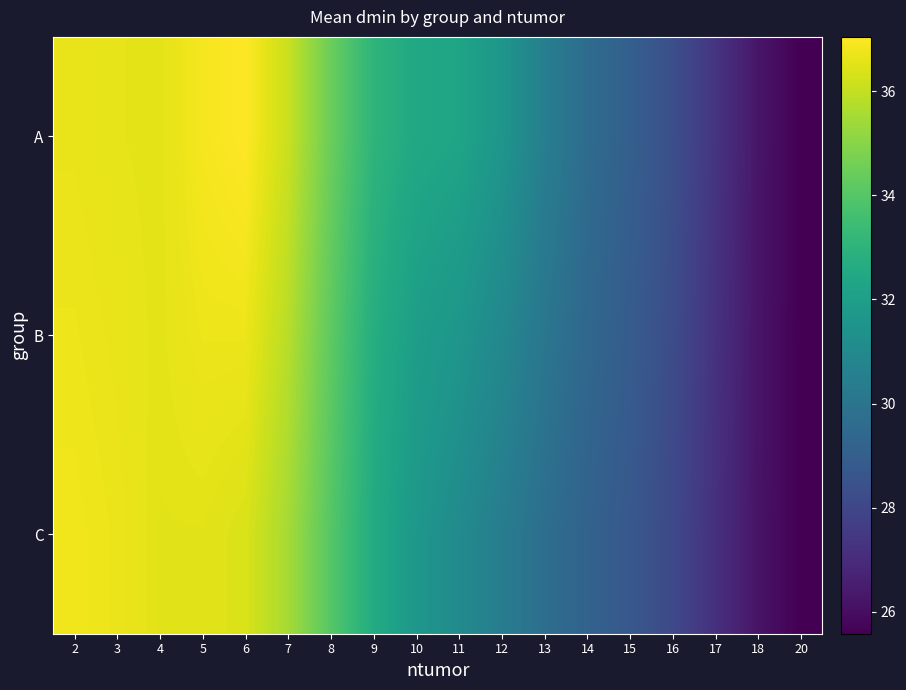

Reading left to right, what are all the values shown in this chart?

A: 2=36.7	3=36.6	4=36.6	5=36.9	6=37.0	7=36.1	8=34.5	9=33.0	10=32.5	11=32.3	12=31.6	13=30.5	14=29.6	15=29.1	16=28.4	17=27.3	18=26.2	20=25.6
B: 2=36.7	3=36.7	4=36.6	5=36.7	6=36.7	7=35.8	8=34.2	9=32.7	10=32.0	11=31.6	12=30.9	13=30.1	14=29.4	15=28.9	16=28.2	17=27.2	18=26.2	20=25.6
C: 2=36.8	3=36.7	4=36.5	5=36.5	6=36.4	7=35.5	8=34.0	9=32.6	10=31.7	11=31.1	12=30.4	13=29.7	14=29.2	15=28.7	16=28.1	17=27.2	18=26.2	20=25.6